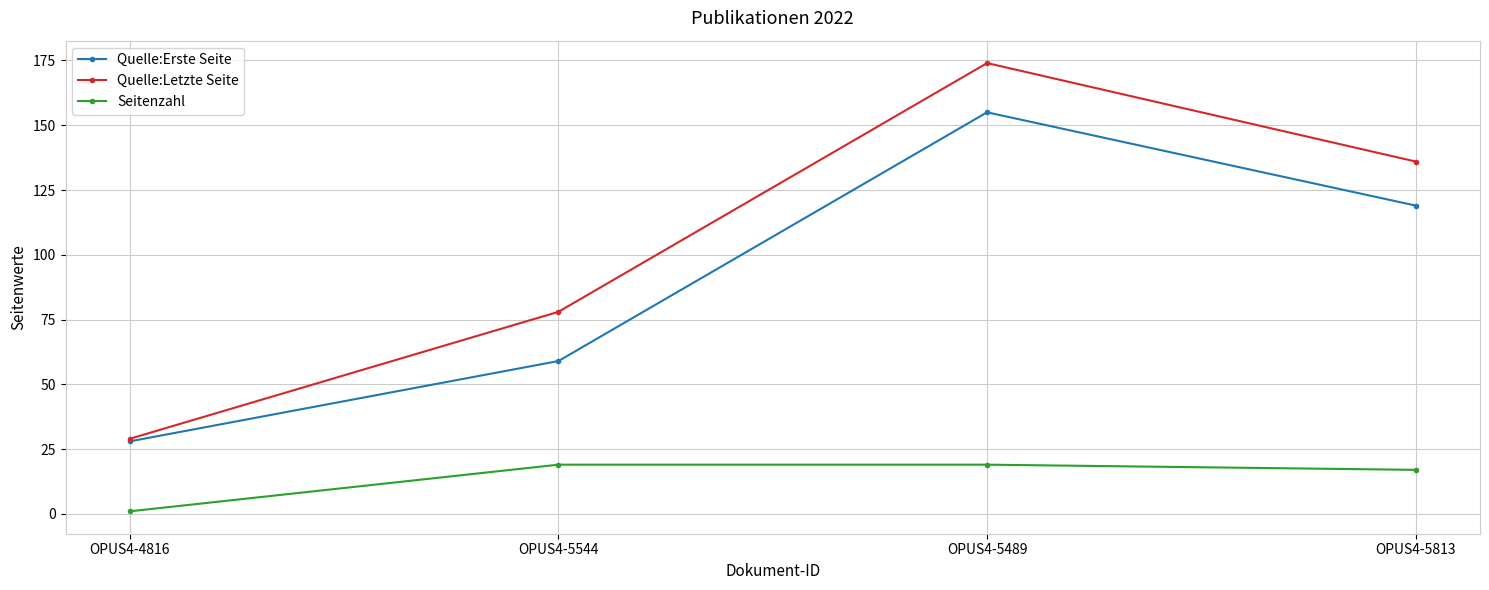

List the labels in order of Quelle:Erste Seite value, largest first.

OPUS4-5489, OPUS4-5813, OPUS4-5544, OPUS4-4816